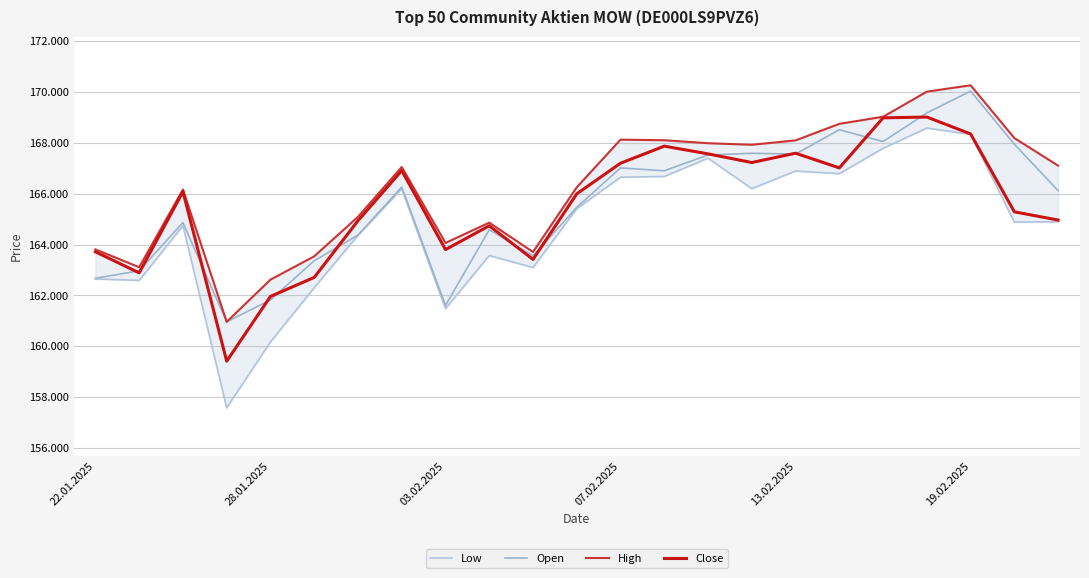

At how many categories does at least one series exceed 167320?

10